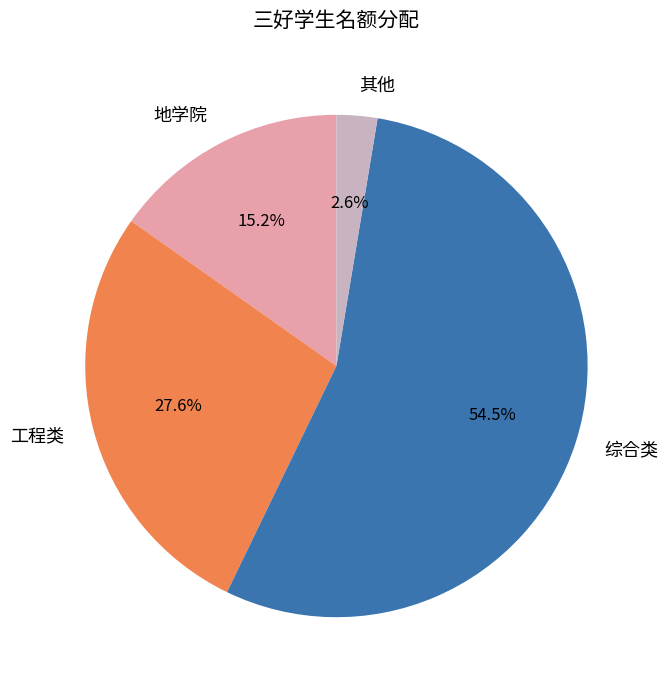

To the nearest percent, what is the difference between the largest and smallest slice percentages?

52%